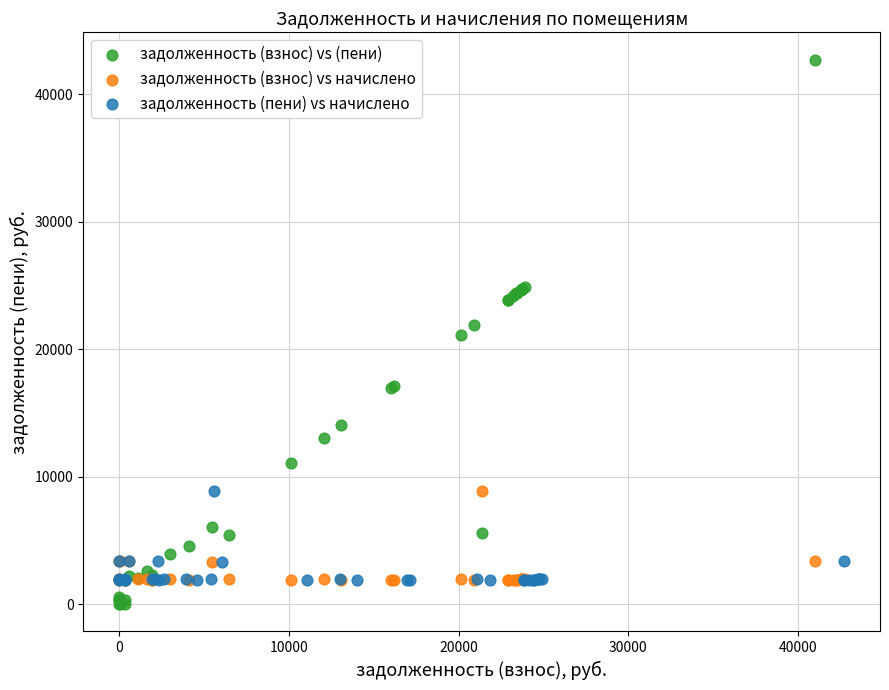

Which series contains the lowest Y value?

задолженность (взнос) vs (пени)